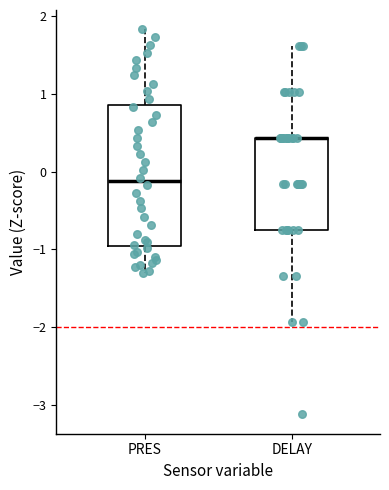

Where does the upper whisker of the box for PRES end on the y-axis? The values are not printed on the chart, so give them approximately, as read against the axis.

1.8